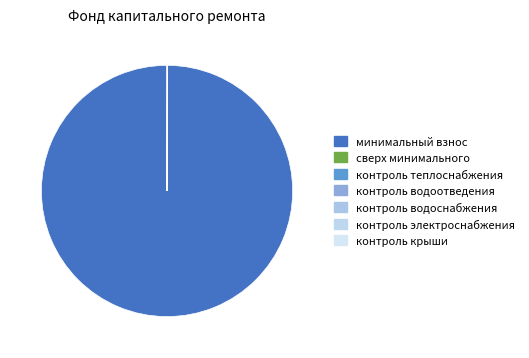

Rank the categories by value from highest to lowest.

за счет минимального взноса, сверх минимального размера взноса, Строительный контроль теплоснабжения, Строительный контроль водоотведения, Строительный контроль водоснабжения, Строительный контроль электроснабжения, Строительный контроль крыши